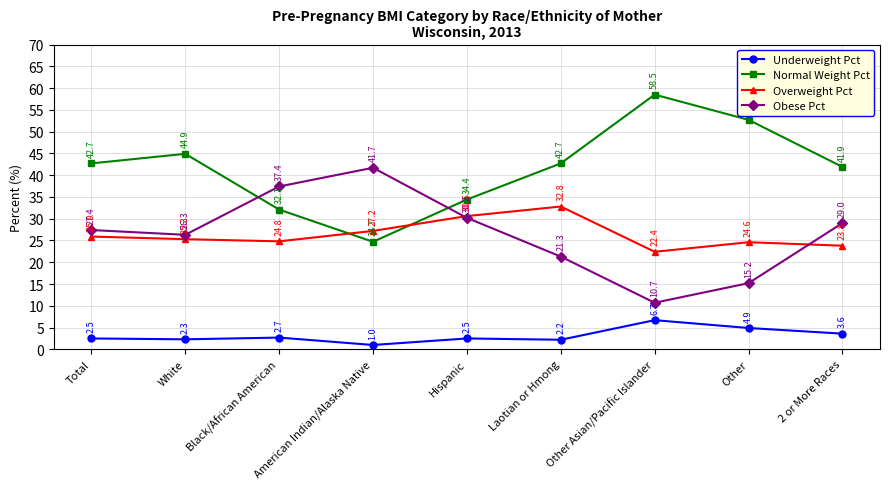

Which series has the widest spread of values?

Normal Weight Pct